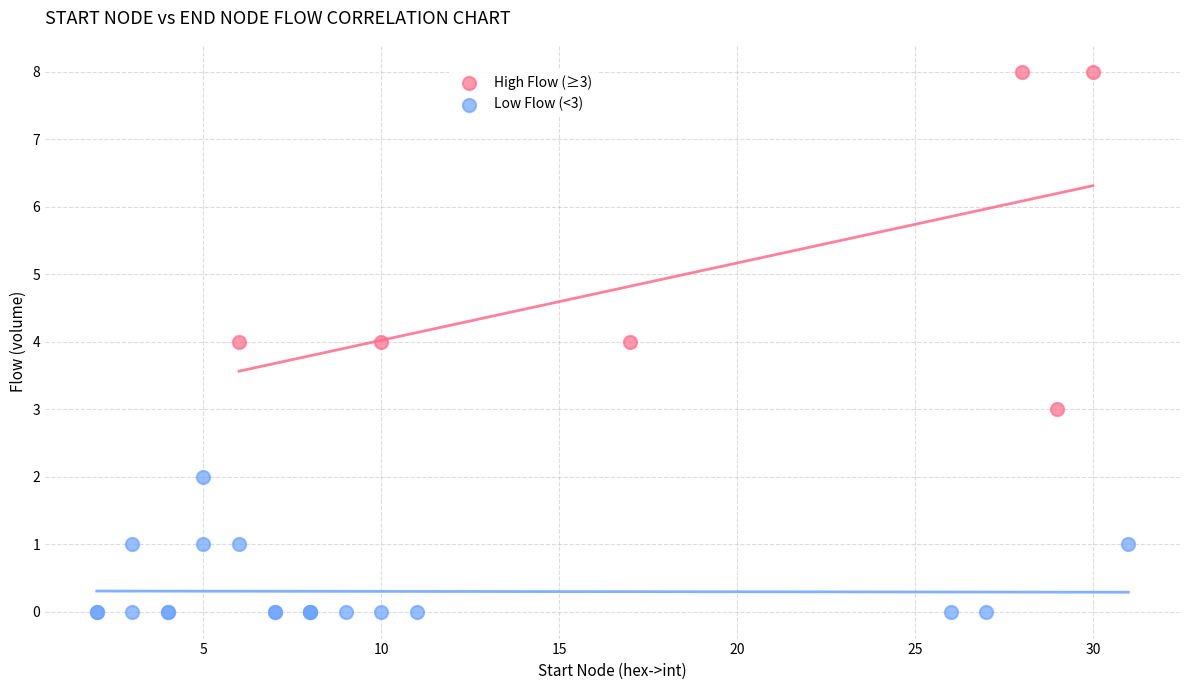

What are all the series names shown in the legend?

High Flow (≥3), Low Flow (<3)